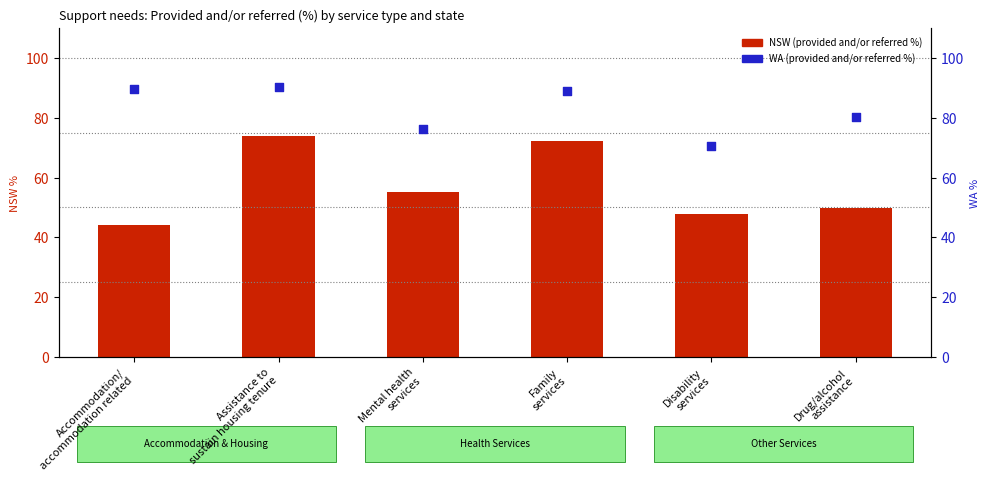

Which series has the largest Y range (max minus min)?

NSW (provided and/or referred %)